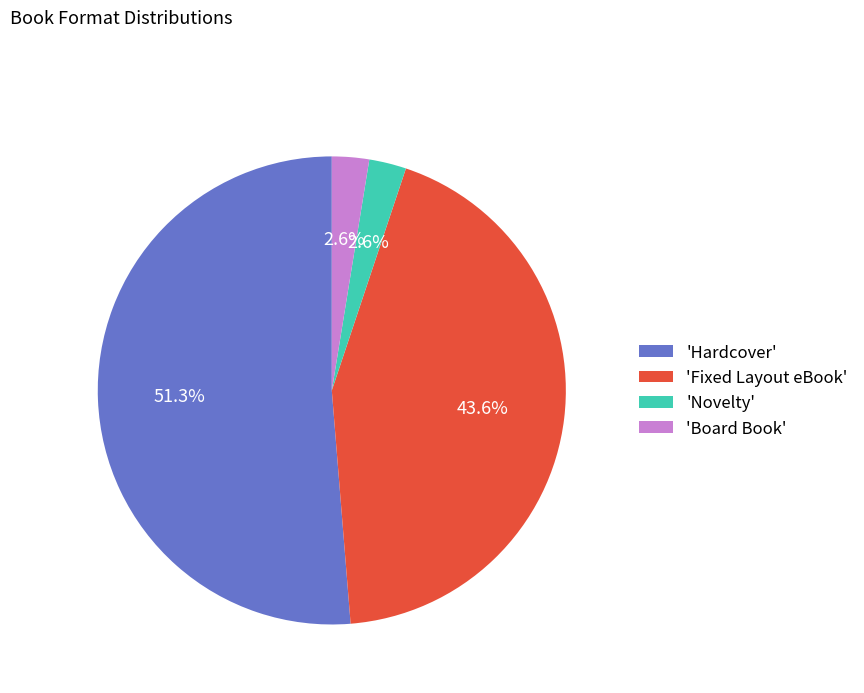

To the nearest percent, what is the average slice percentage?

25%